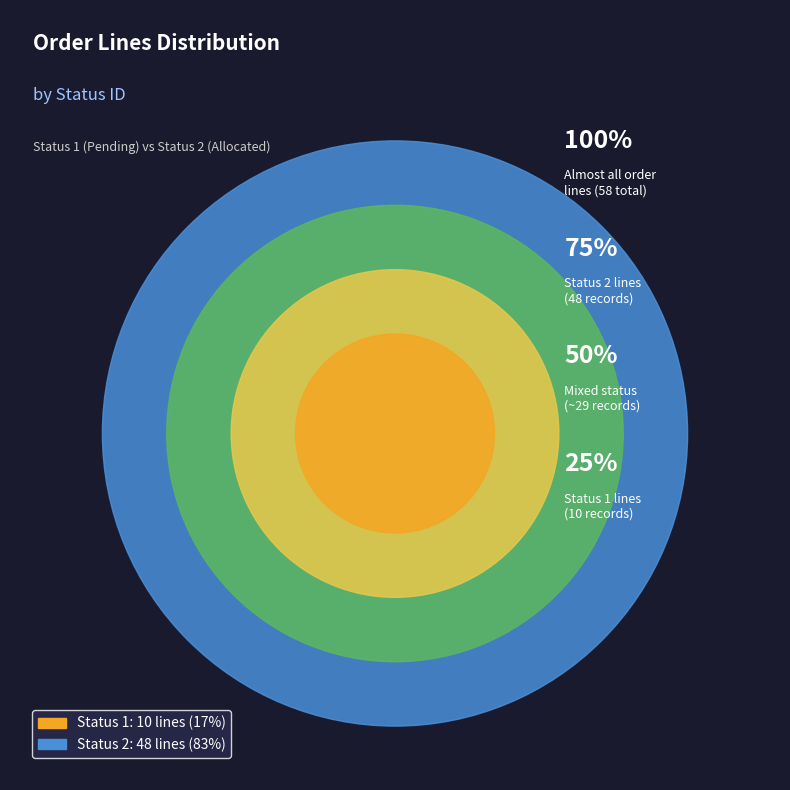

To the nearest percent, what is the average slice percentage?

50%